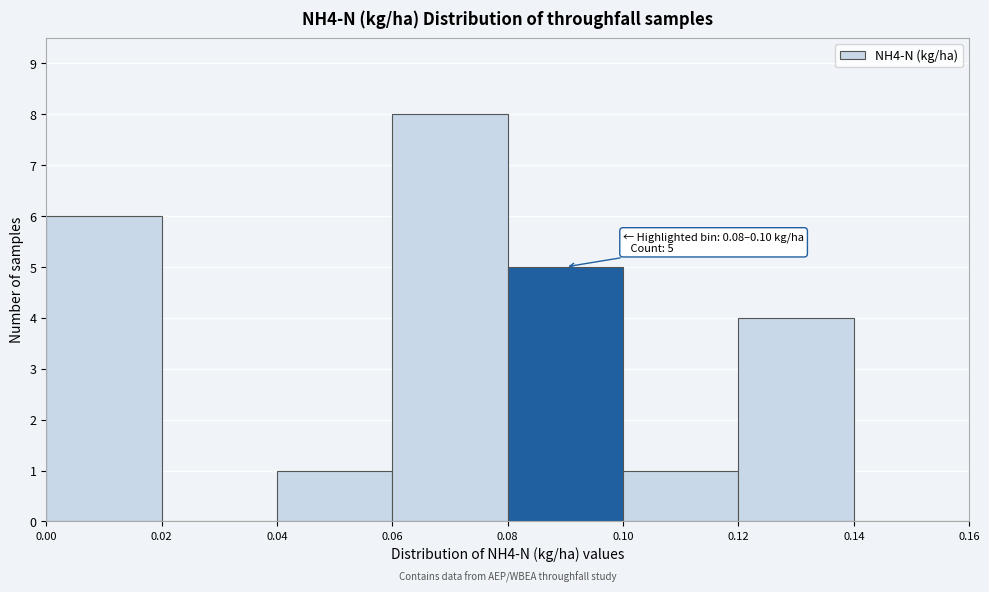

Which range on the x-axis has the tallest bar?

0.06 to 0.08